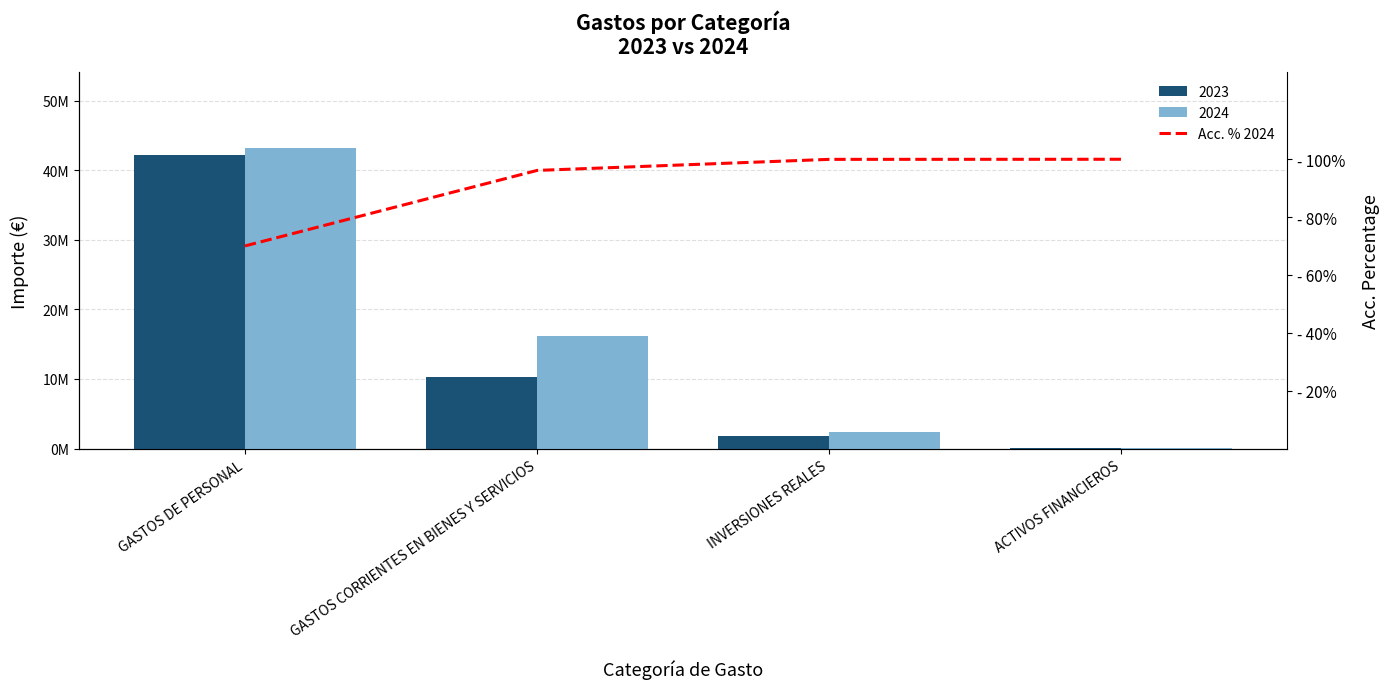

At which category does the chart reach its peak across all series?

ACTIVOS FINANCIEROS